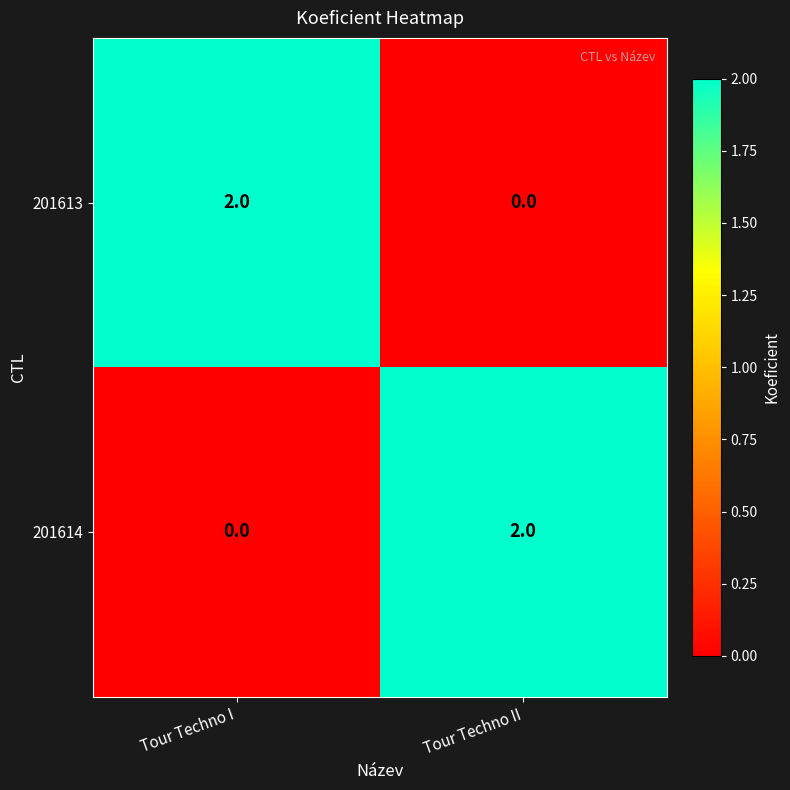

At how many categories does at least one series exceed 0?

2